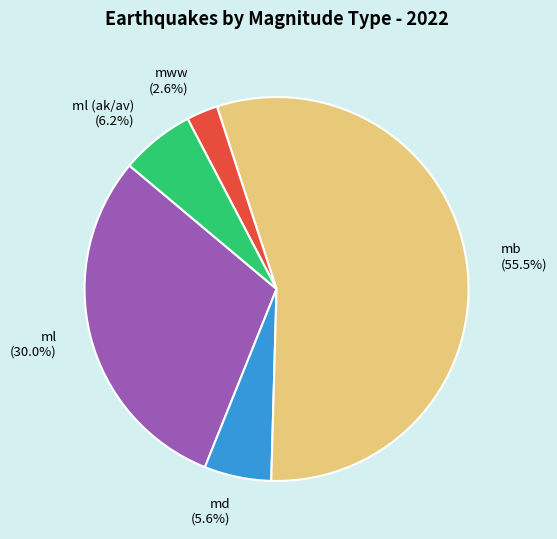

What is the largest slice in the pie chart?

mb (55.5%)